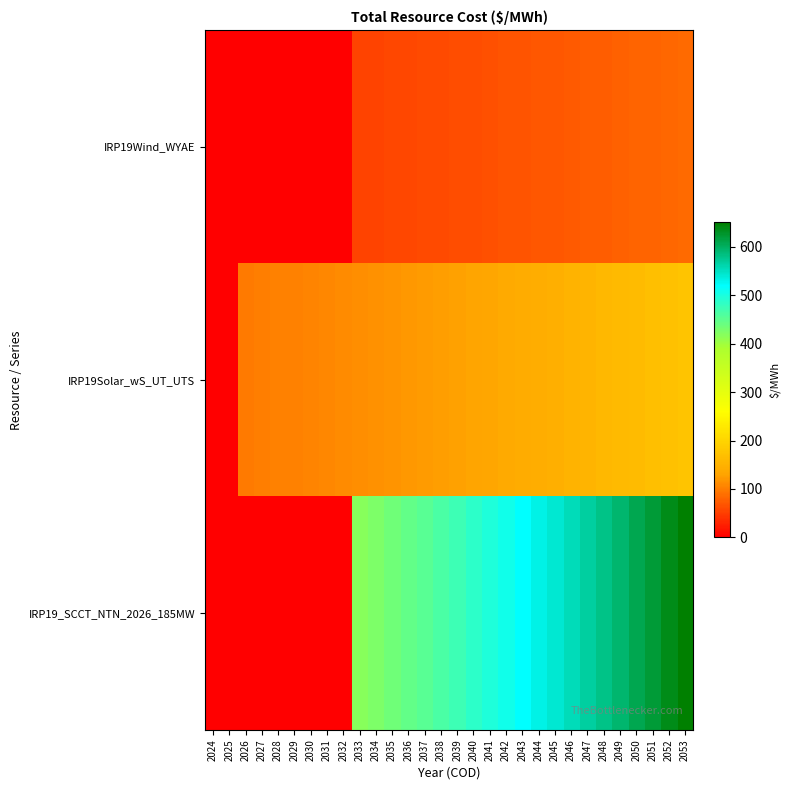

Rank the series by their maximum value, from lowest to highest.

IRP19Wind_WYAE, IRP19Solar_wS_UT_UTS, IRP19_SCCT_NTN_2026_185MW